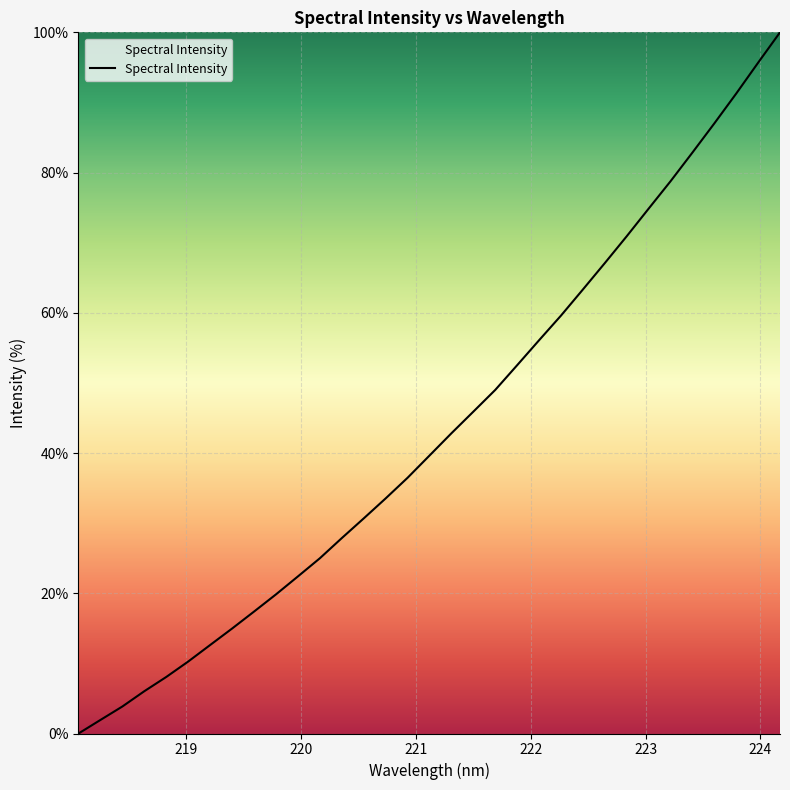

What is the greatest value displayed?

100.0